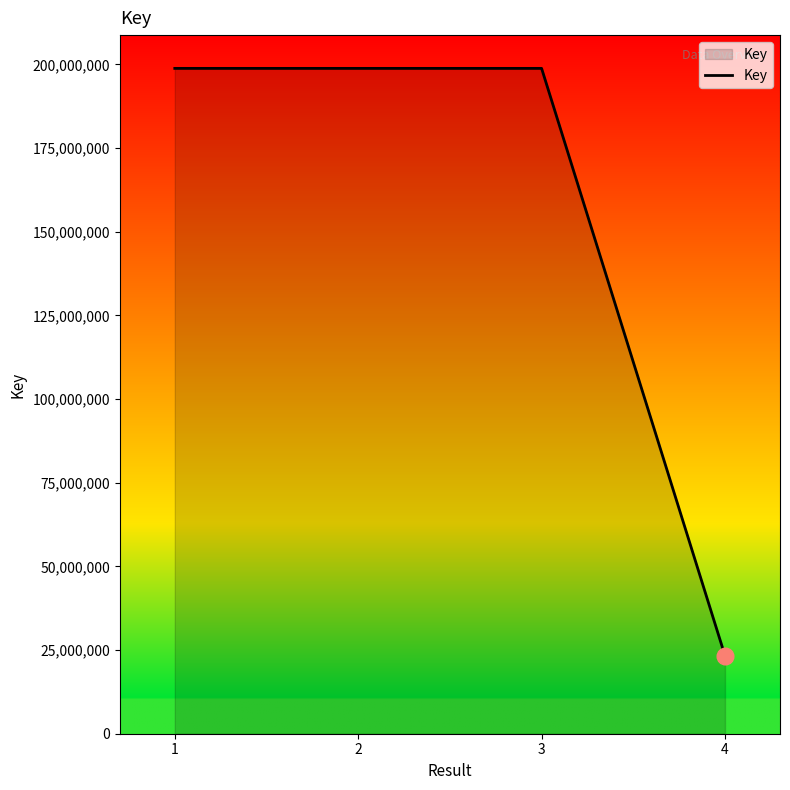

What is the change in value from 2 to 3?

-42